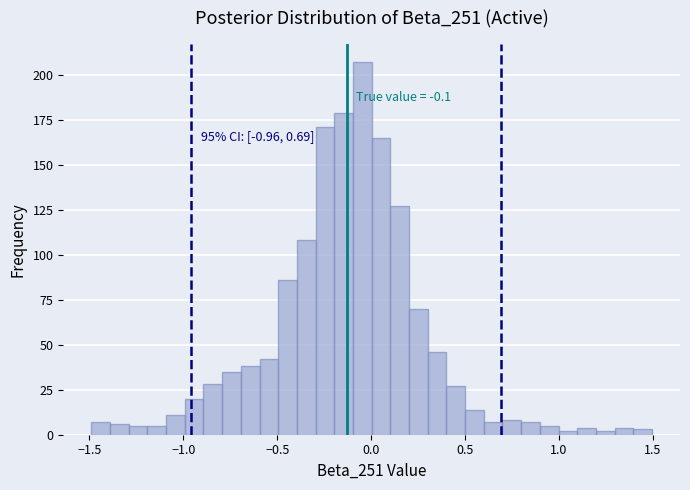

Read against the x-axis, roughly where is the centre of the tallest bar?

-0.05